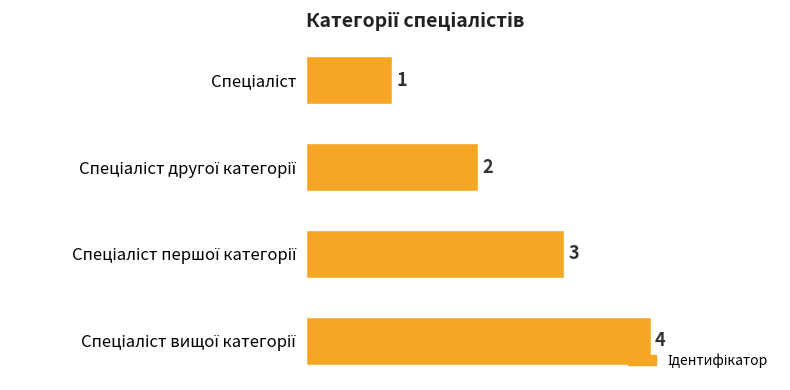

What is the difference between the maximum and minimum values?

3